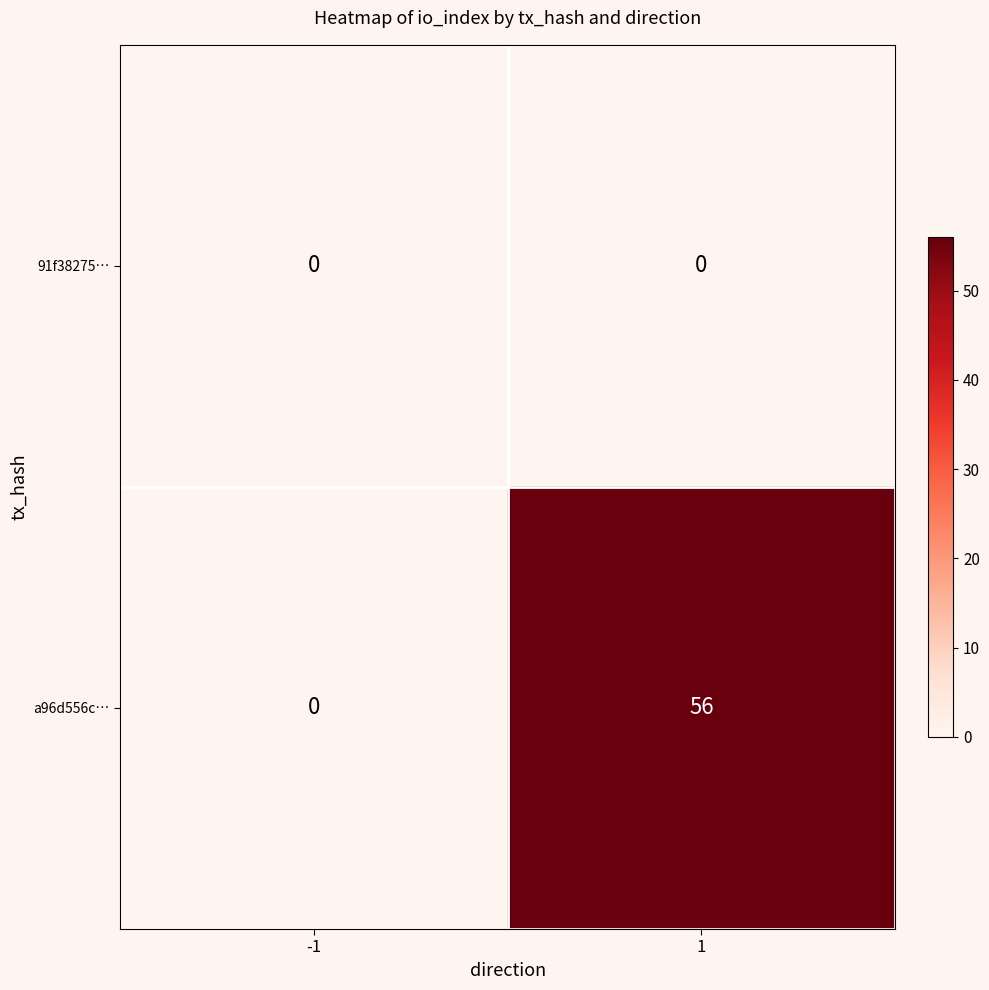

Reading left to right, transcribe all the data shown in this chart.

91f38275…: 0	0
a96d556c…: 0	56